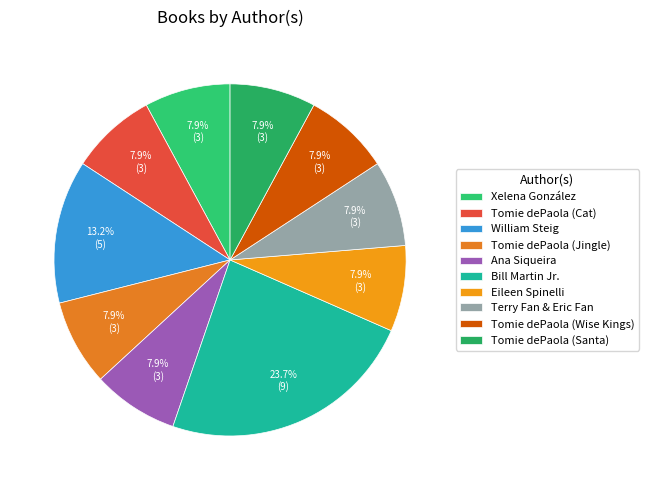

What percentage is the Bill Martin Jr. slice, to the nearest percent?

24%